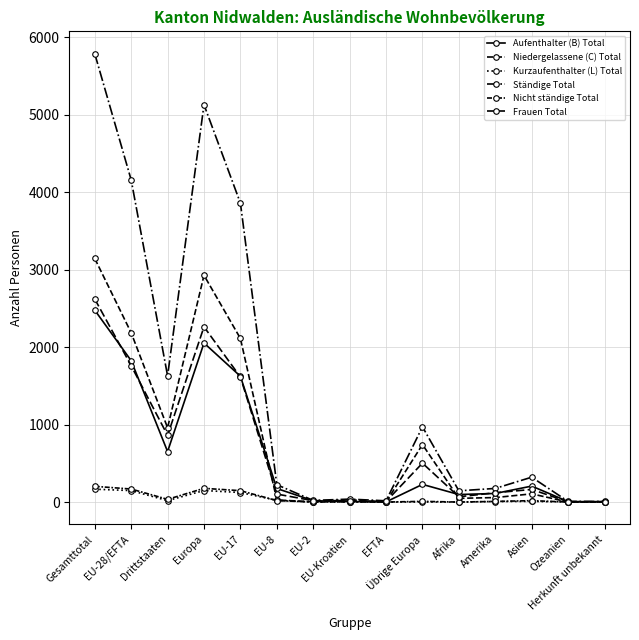

Where is the first local minimum for Ständige Total?

Drittstaaten